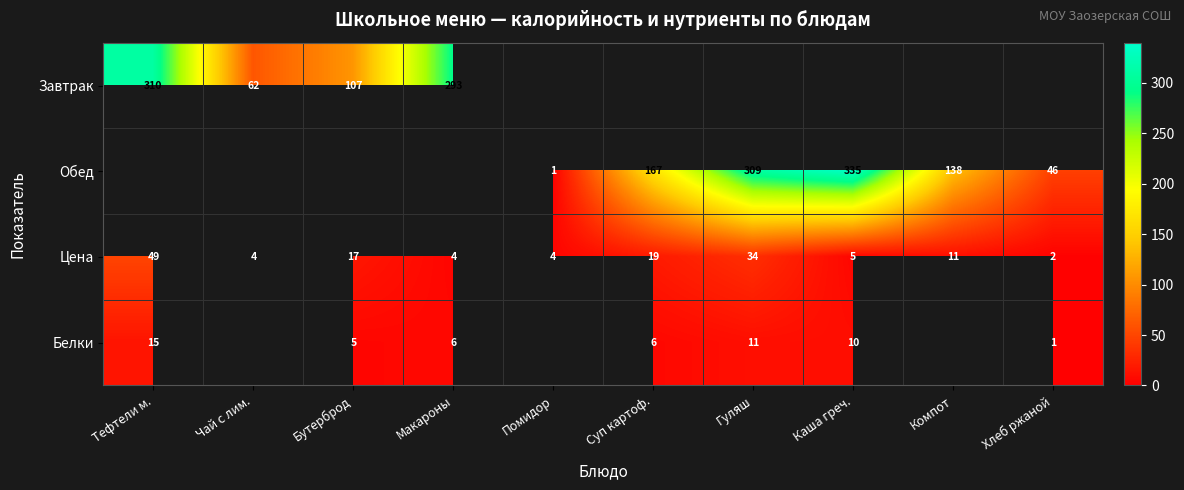

At which label does Цена reach its minimum?

Хлеб ржаной